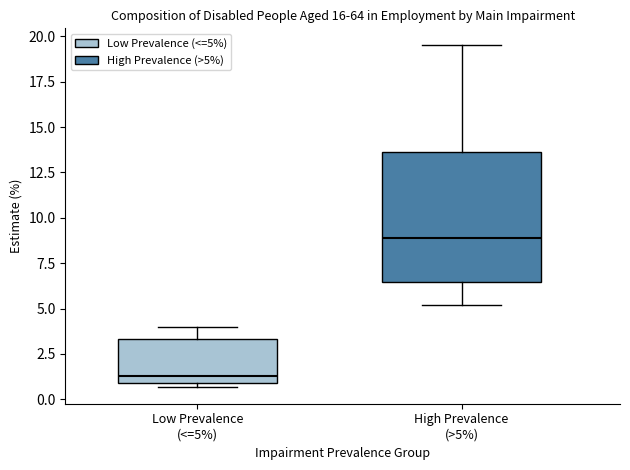

Which box is the tallest, from its lower edge to its upper edge?

High Prevalence (>5%)